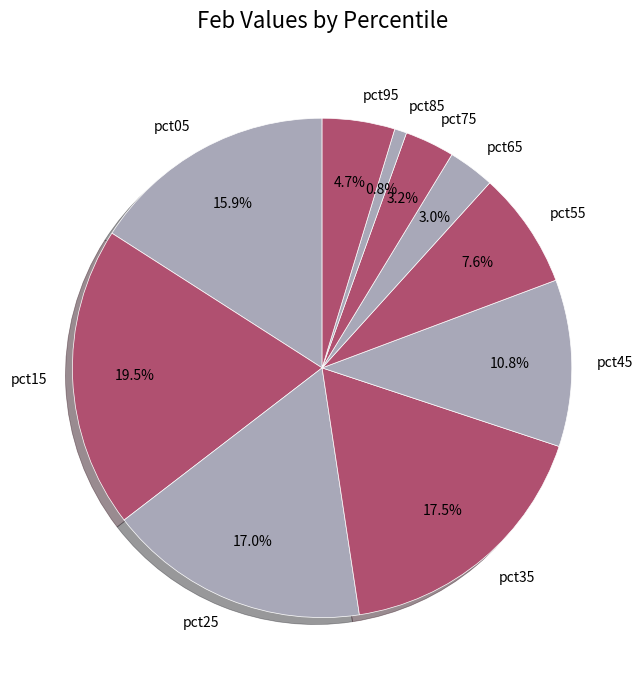

Is there any slice that represents more than half of the pie?

No